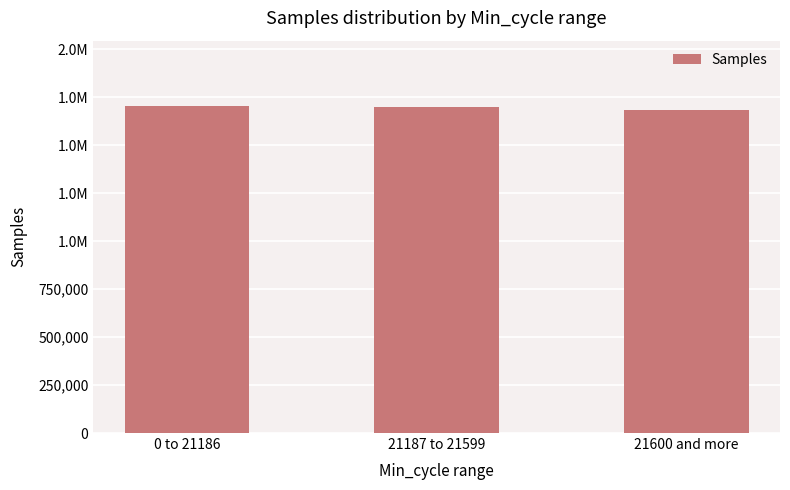

What is the ratio of the value at 0 to 21186 to the value at 21187 to 21599?

1.0